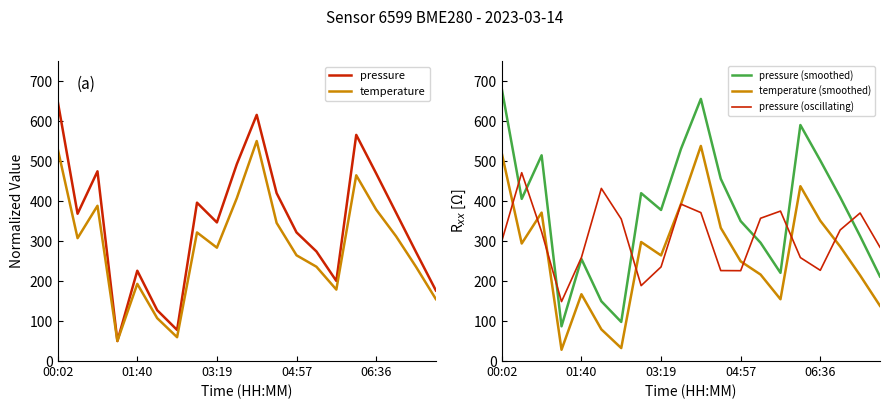

Rank the series by their maximum value, from lowest to highest.

pressure (oscillating), temperature (smoothed), temperature, pressure, pressure (smoothed)